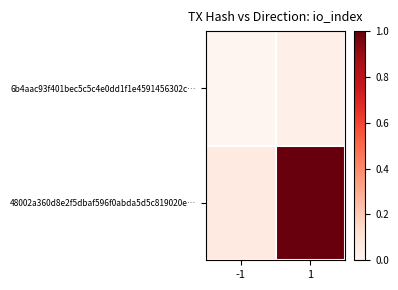

Reading left to right, transcribe all the data shown in this chart.

6b4aac93f401bec5c5c4e0dd1f1e4591456302c…: -1=0.0	1=0.0
48002a360d8e2f5dbaf596f0abda5d5c819020e…: -1=0.1	1=1.0